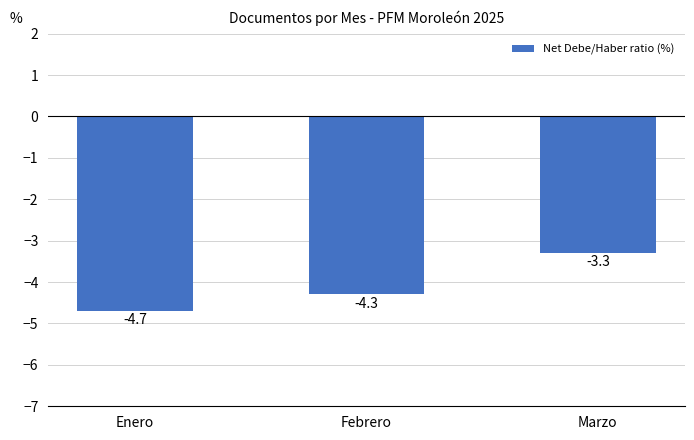

Between Marzo and Febrero, which is larger?

Marzo